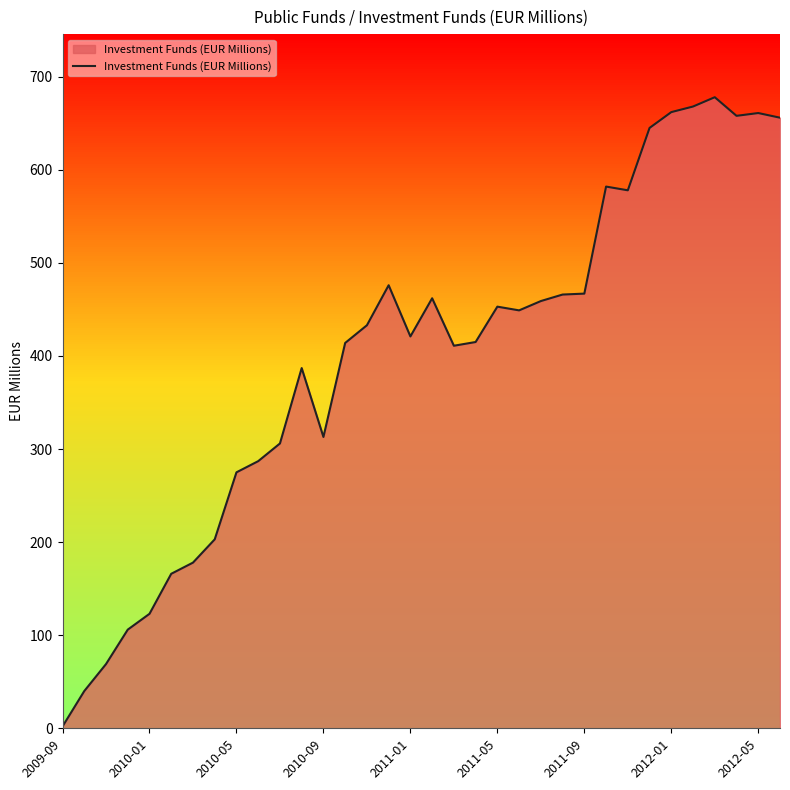

True or false: the data has more than 0 interior local peaks.

True